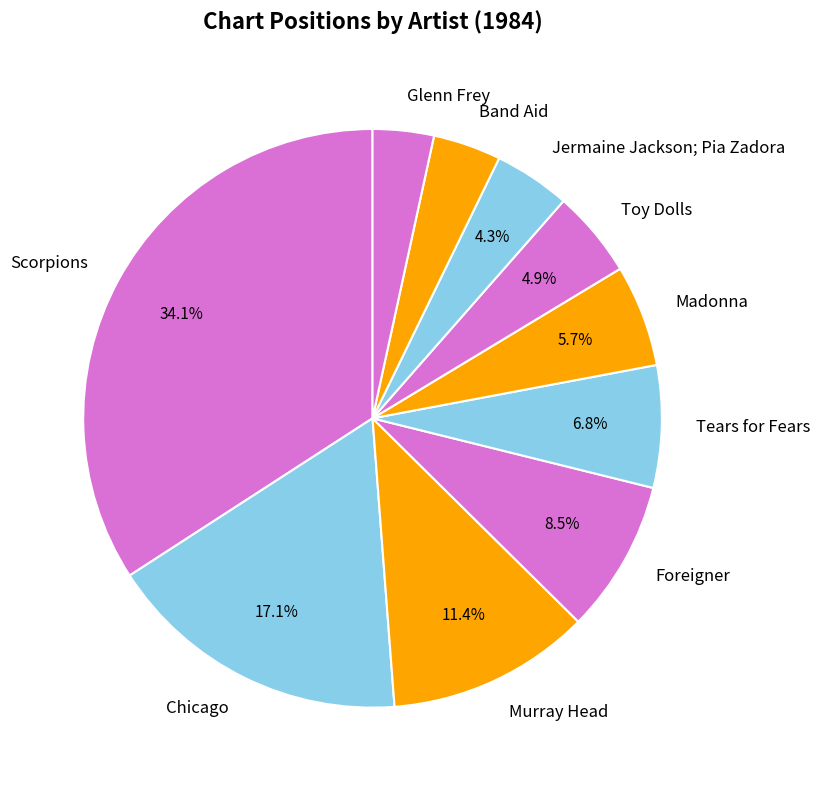

How many segments does this pie chart have?

10